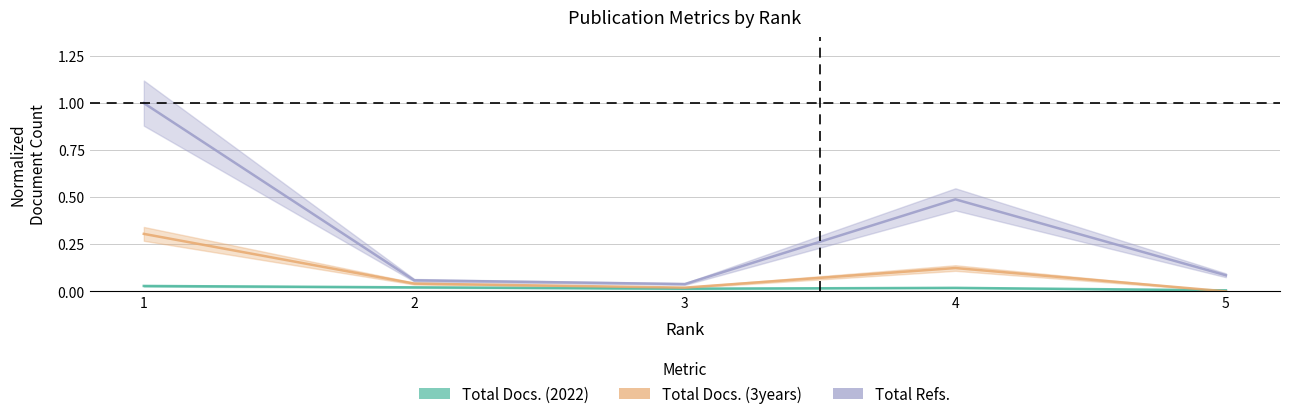

The value of Total Refs. at 4 is 0.2. True or false?

False